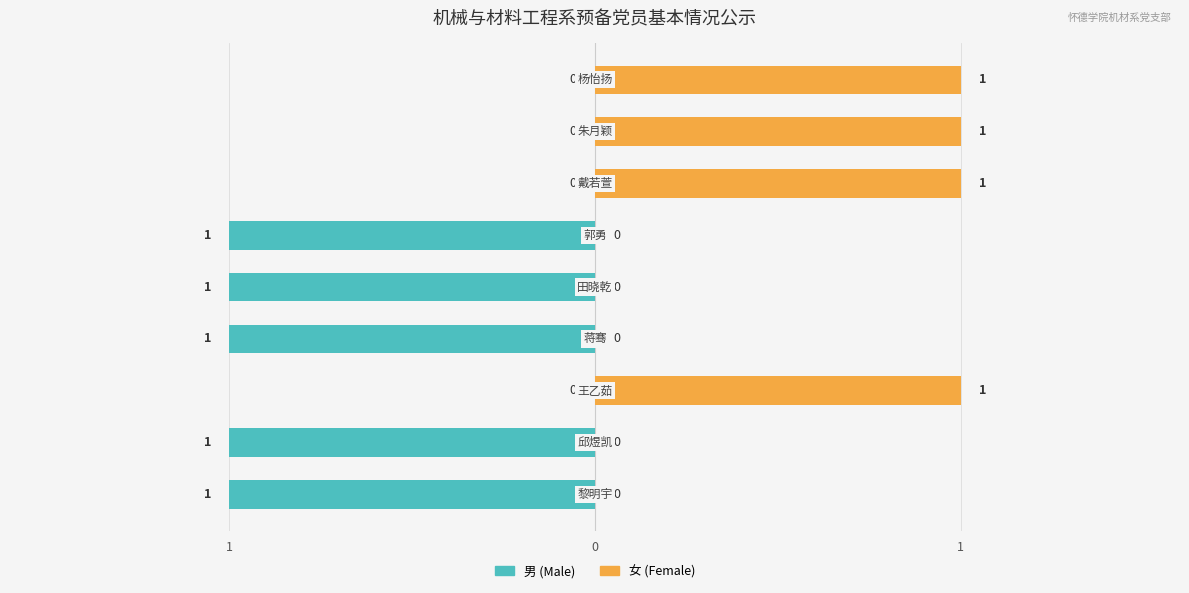

What is the minimum value for 男?

-1